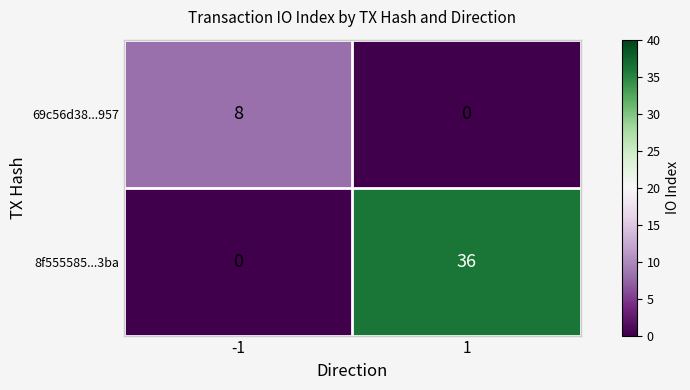

What is the maximum value shown in the chart?

36